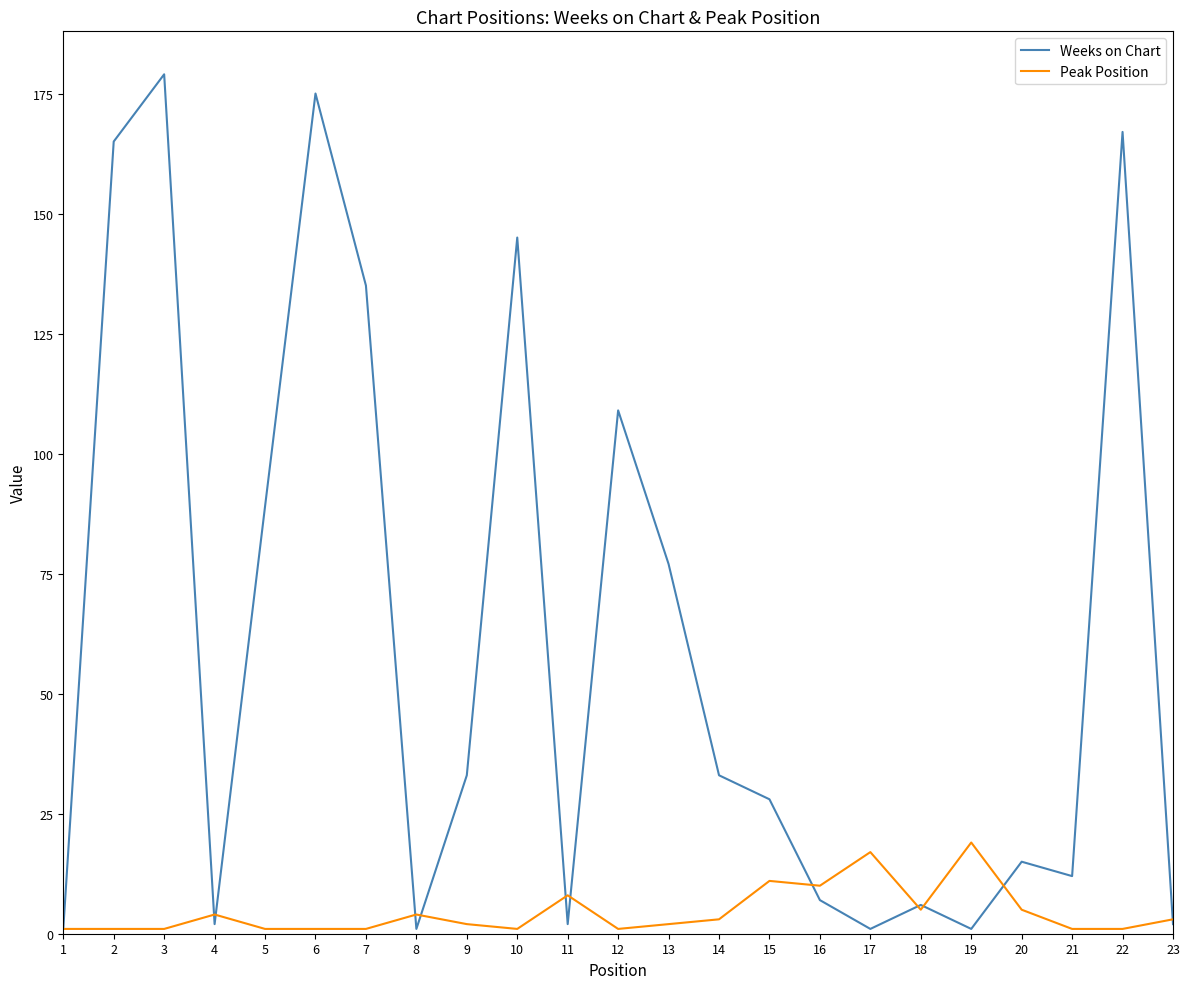

List the series in order of their overall mean, highest first.

Weeks on Chart, Peak Position